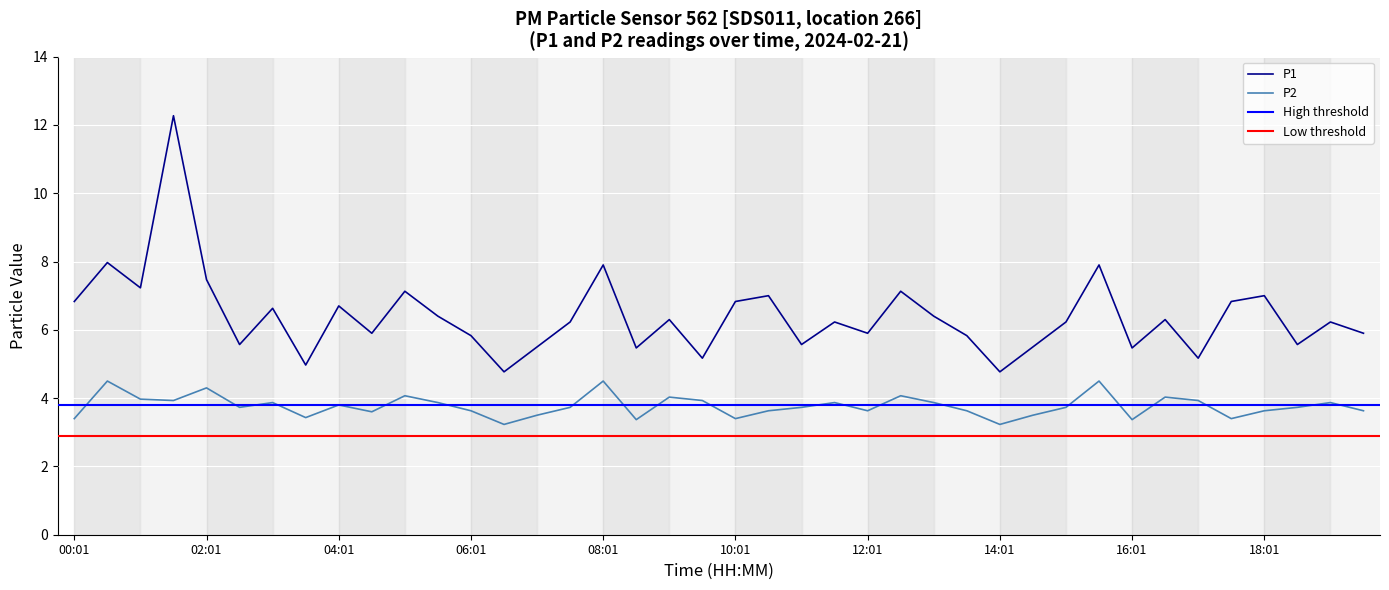

True or false: P1 and P2 intersect in this chart.

False